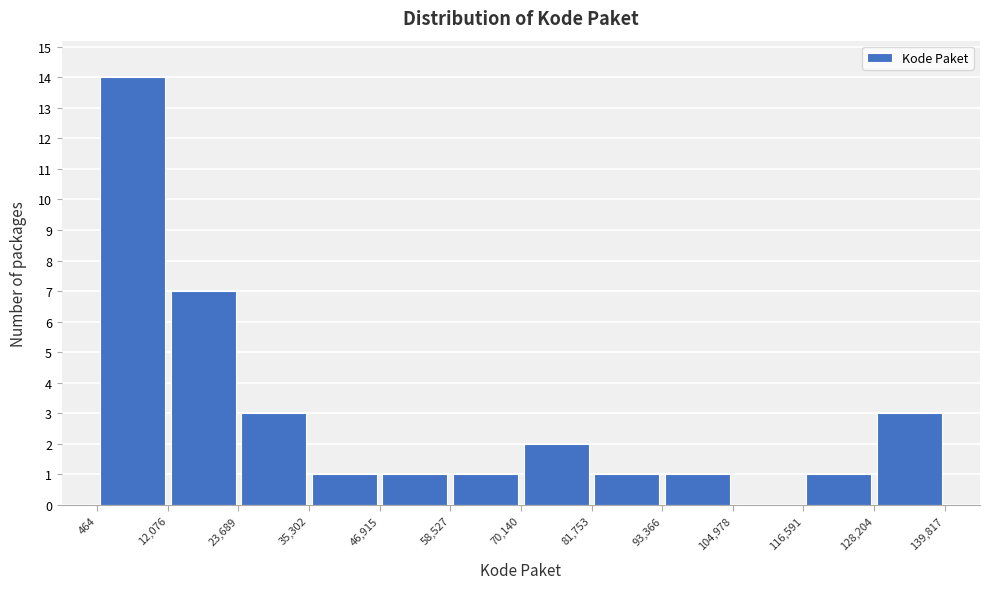

Reading left to right, list every bar in this chart as the range it spans on the x-axis followed by its height. The values are not printed on the chart, so give them approximately, as read against the axis.

464 to 12,076: 14
12,076 to 23,689: 7
23,689 to 35,302: 3
35,302 to 46,915: 1
46,915 to 58,527: 1
58,527 to 70,140: 1
70,140 to 81,753: 2
81,753 to 93,366: 1
93,366 to 104,978: 1
104,978 to 116,591: 0
116,591 to 128,204: 1
128,204 to 139,817: 3